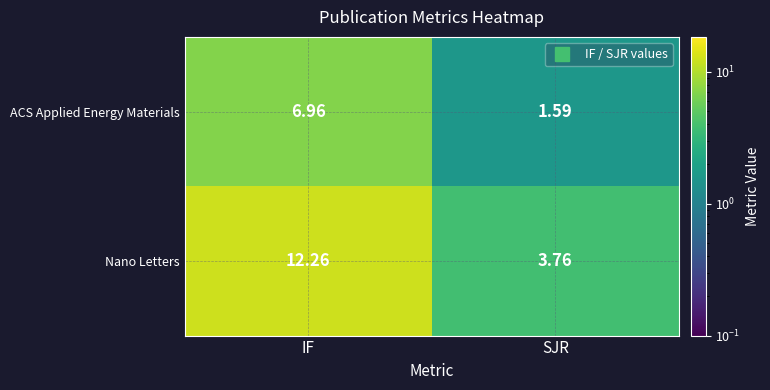

Between IF and SJR, which series saw the biggest shift?

Nano Letters